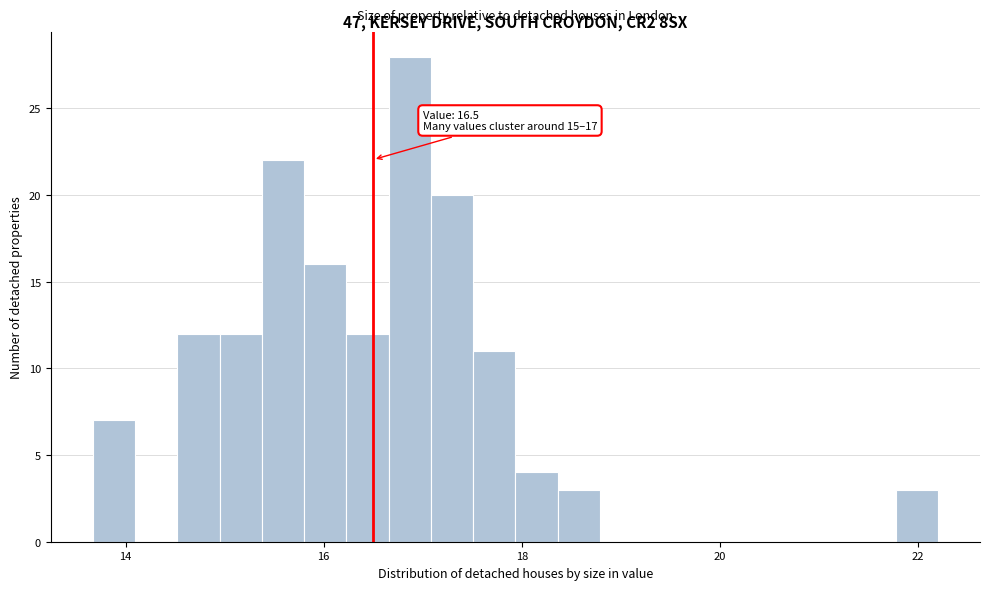

Read against the x-axis, roughly where is the centre of the tallest bar?

16.8